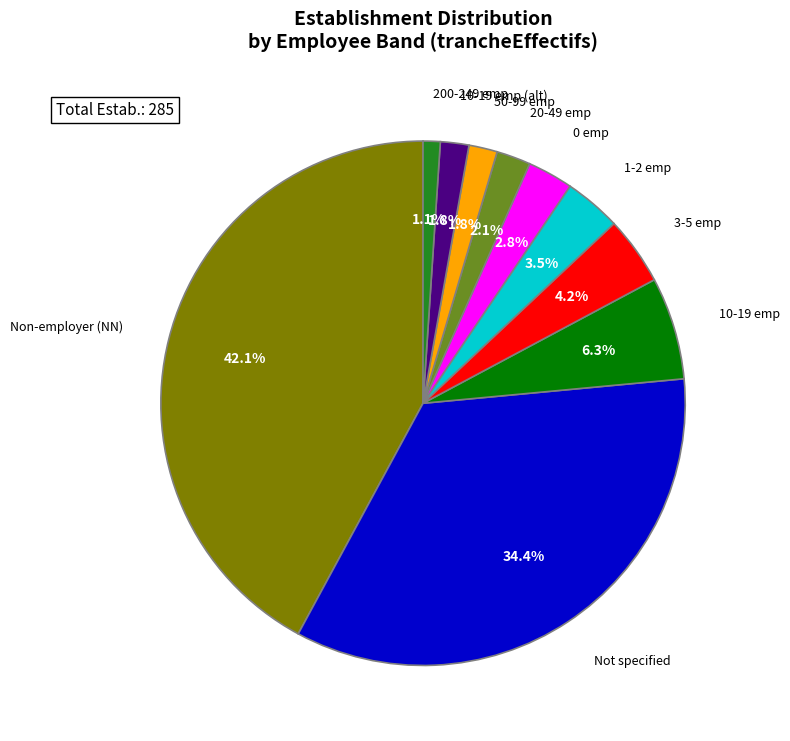

What is the smallest slice in the pie chart?

200-249 emp